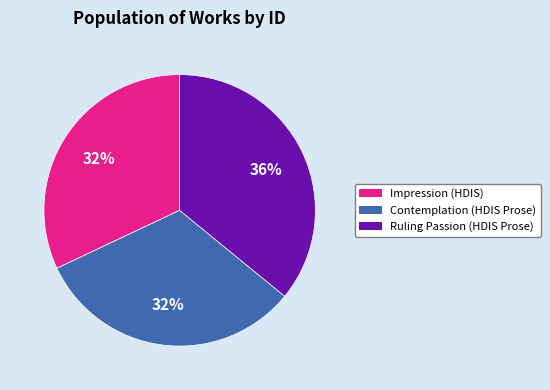

Approximately how many times larger is the value at Contemplation (HDIS Prose) compared to Ruling Passion (HDIS Prose)?

0.9